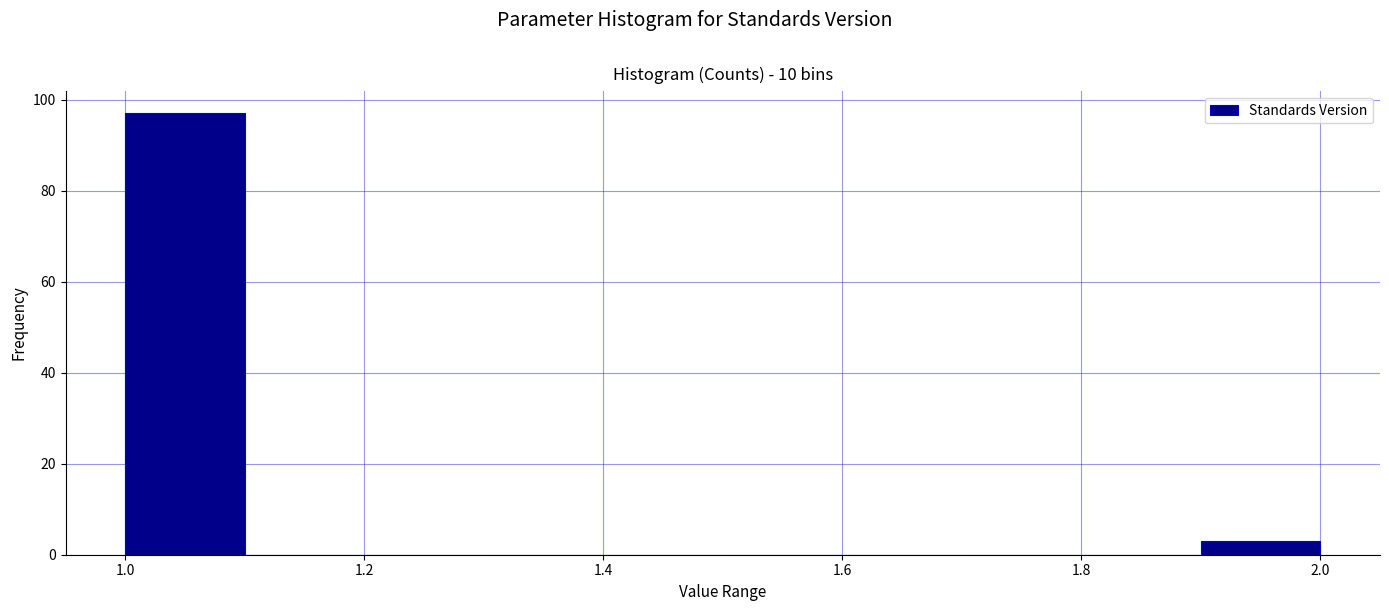

What is the height of the bar covering 1.0 to 1.1 on the x-axis? The values are not printed on the chart, so give them approximately, as read against the axis.

98